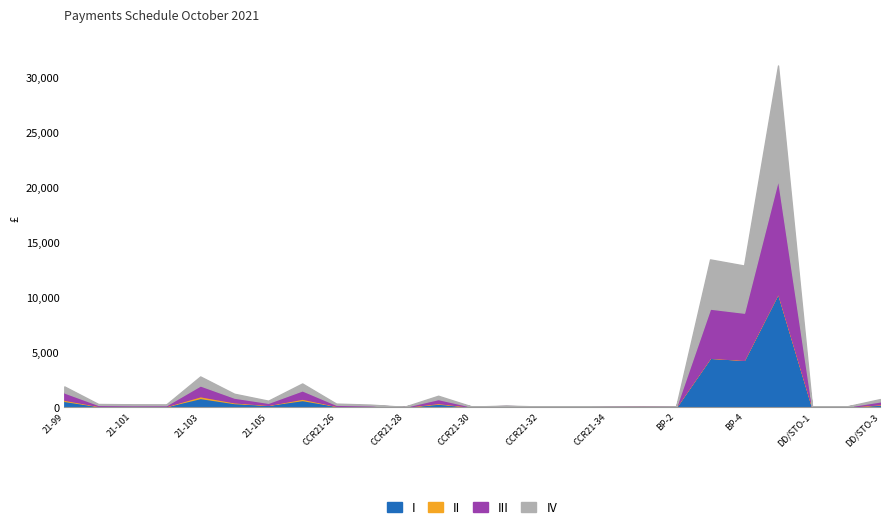

At BP-2, list the series in order from largest to smallest.

I, III, IV, II